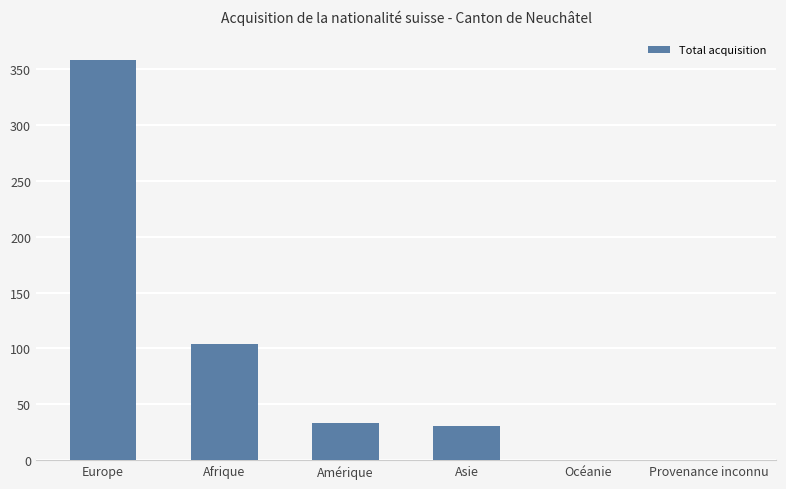

At which label is the value closest to 179?

Afrique